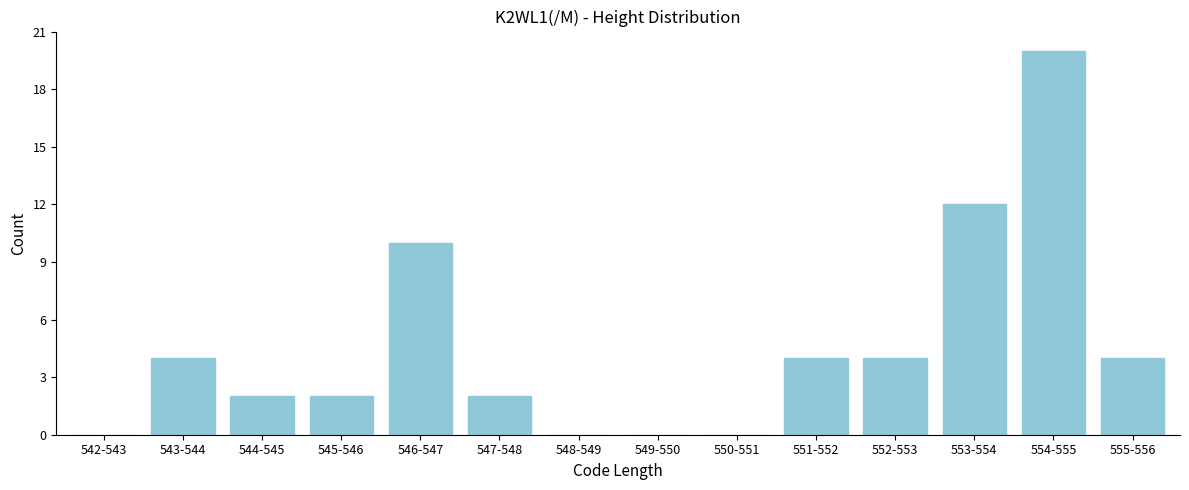

Reading left to right, extract all data points from this chart.

542-543=0	543-544=4	544-545=2	545-546=2	546-547=10	547-548=2	548-549=0	549-550=0	550-551=0	551-552=4	552-553=4	553-554=12	554-555=20	555-556=4